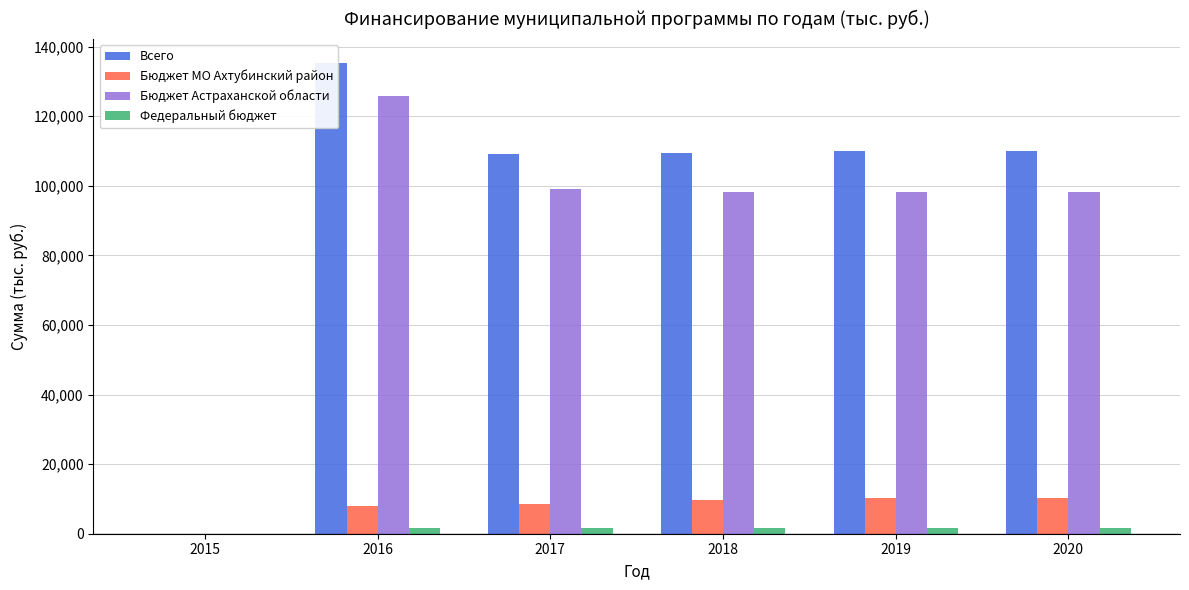

What is the average value of the Бюджет Астраханской области series?

86552.2